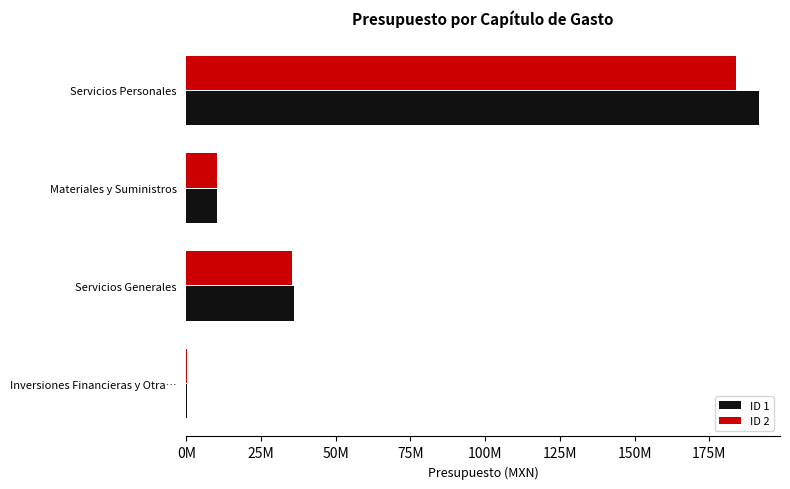

Reading left to right, extract all data points from this chart.

ID 1: 0M=191615972.9	25M=10289651.4	50M=36182470.0	75M=282399.5
ID 2: 0M=184027353.9	25M=10210655.4	50M=35477128.3	75M=297774.5